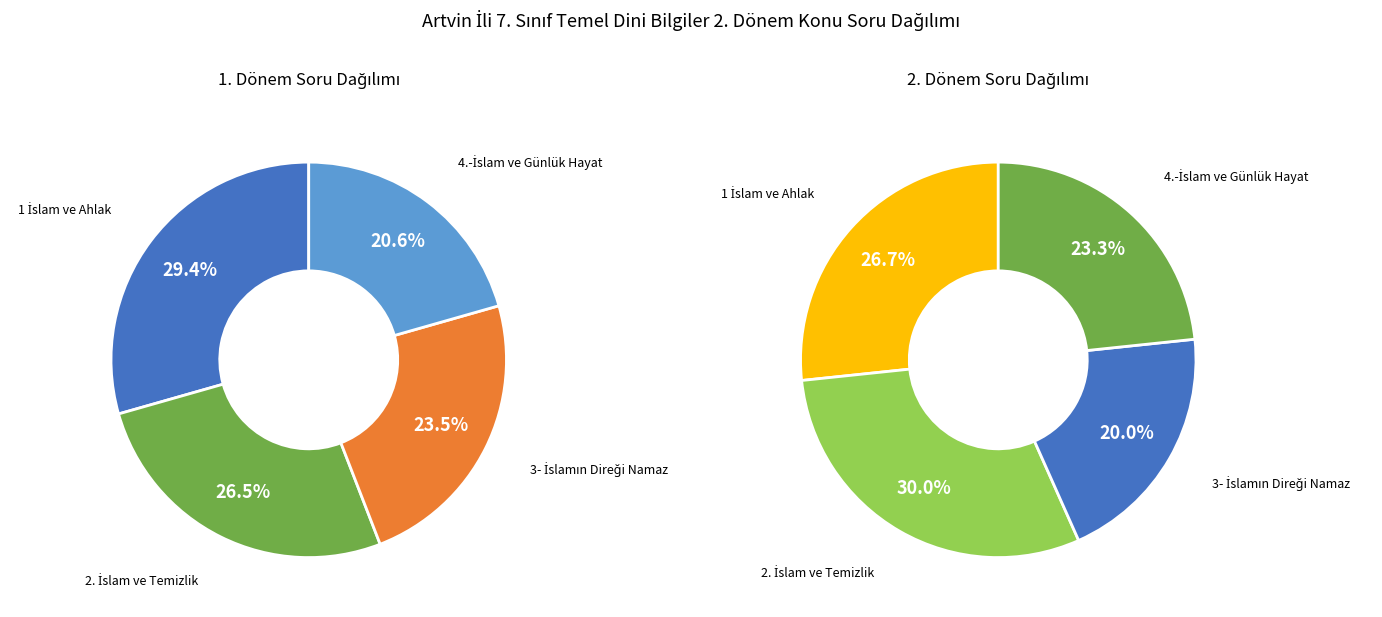

The 3- İslamın Direği Namaz slice represents 17% of the pie. True or false?

False